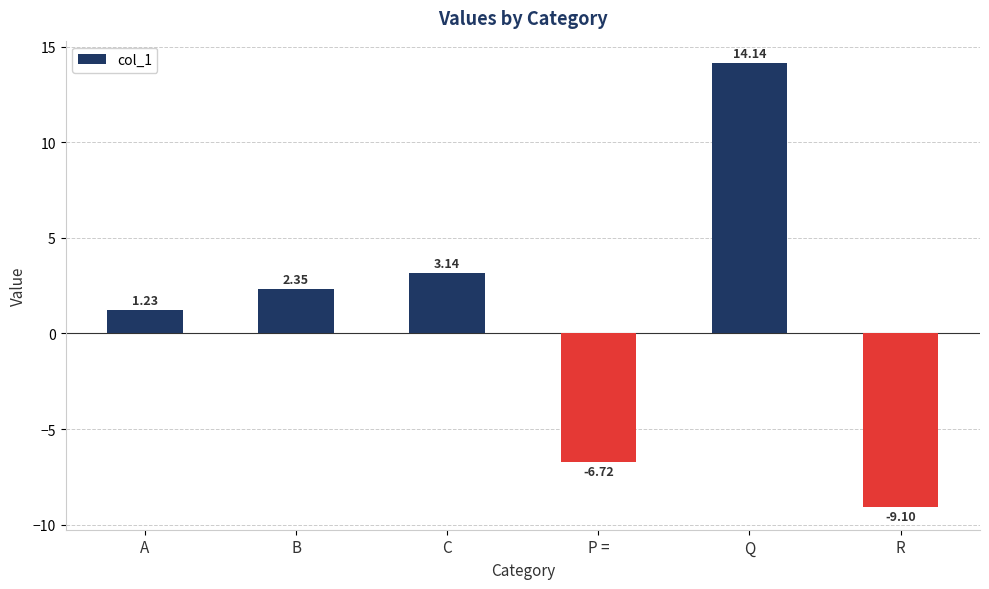

How many data points are less than 2?

3